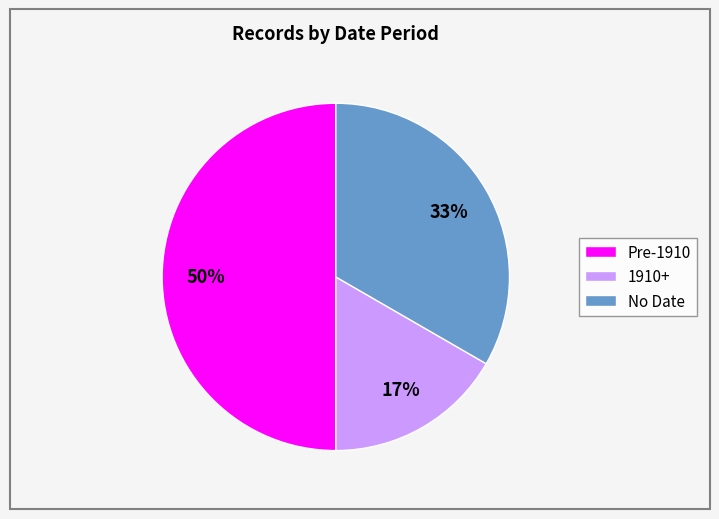

To the nearest percent, what is the average slice percentage?

33%